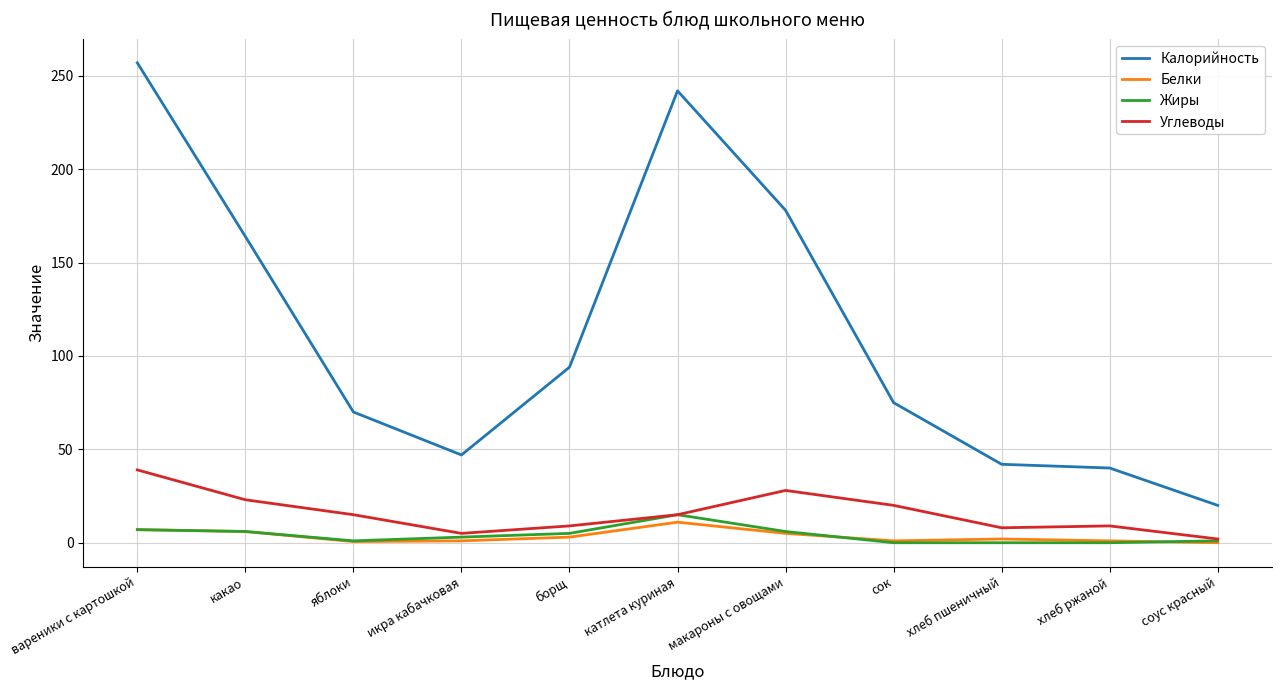

What is the sum of the Жиры values at яблоки and сок?

1.0